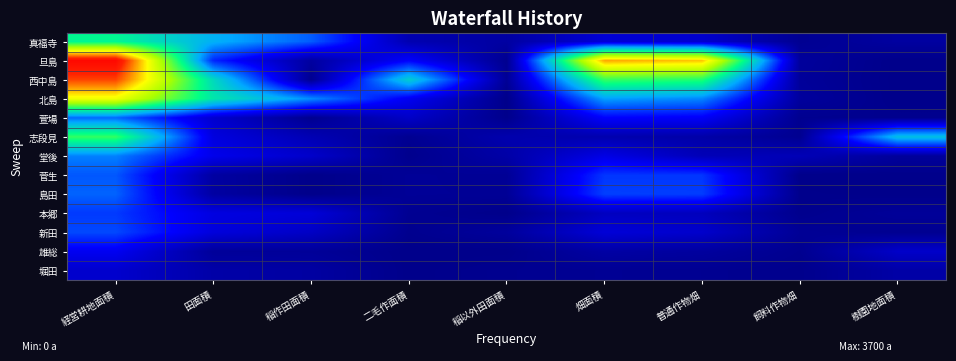

At how many categories does at least one series exceed 2184?

3